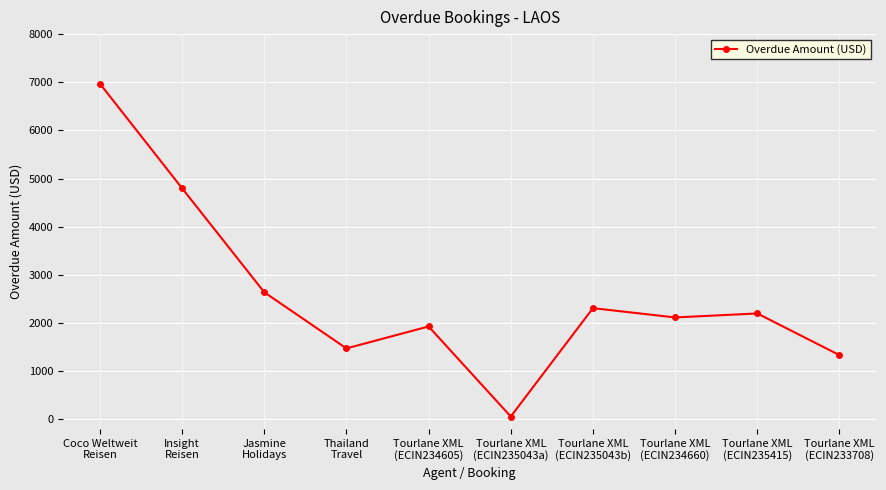

Reading left to right, extract all data points from this chart.

Coco Weltweit
Reisen=6972	Insight
Reisen=4800	Jasmine
Holidays=2641	Thailand
Travel=1474	Tourlane XML
(ECIN234605)=1930	Tourlane XML
(ECIN235043a)=60	Tourlane XML
(ECIN235043b)=2310	Tourlane XML
(ECIN234660)=2117	Tourlane XML
(ECIN235415)=2200	Tourlane XML
(ECIN233708)=1335